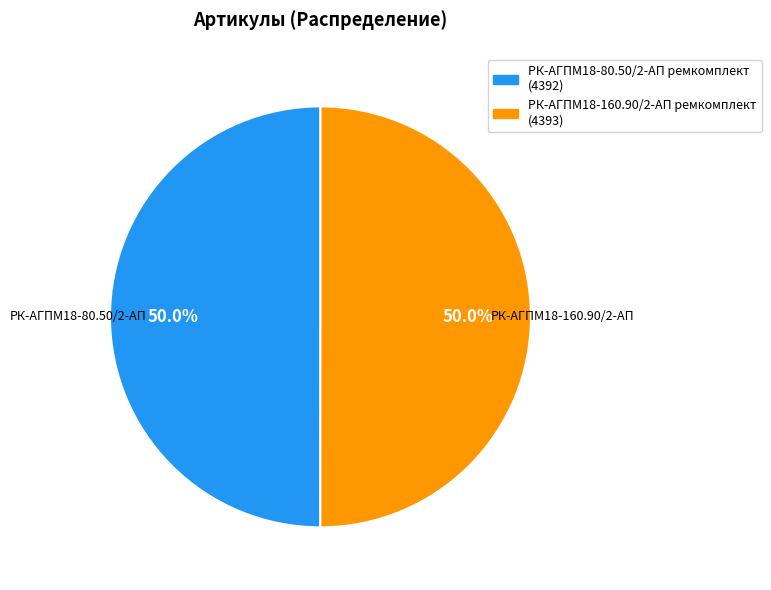

What is the ratio of the value at РК-АГПМ18-80.50/2-АП ремкомплект to the value at РК-АГПМ18-160.90/2-АП ремкомплект?

1.0